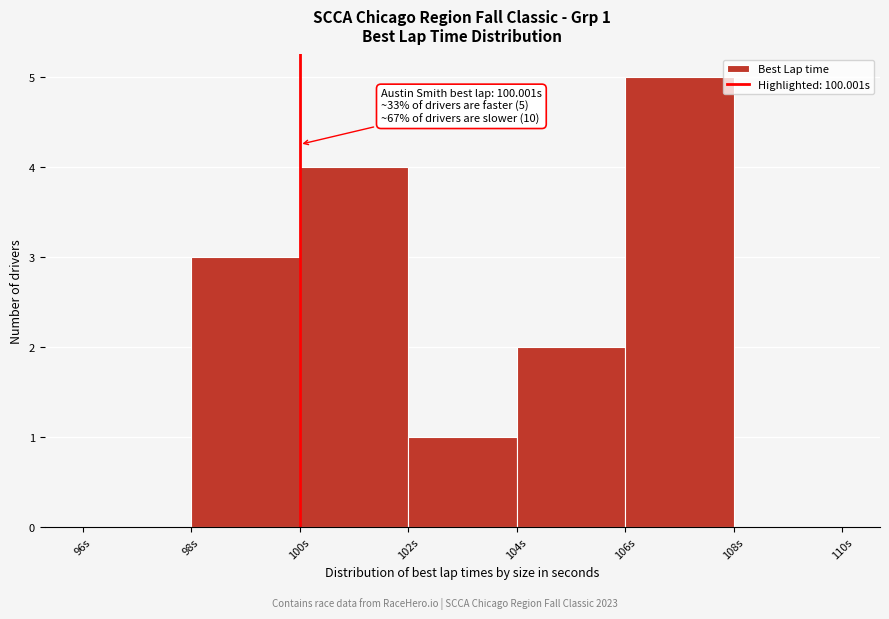

Which range on the x-axis has the tallest bar?

106 to 108